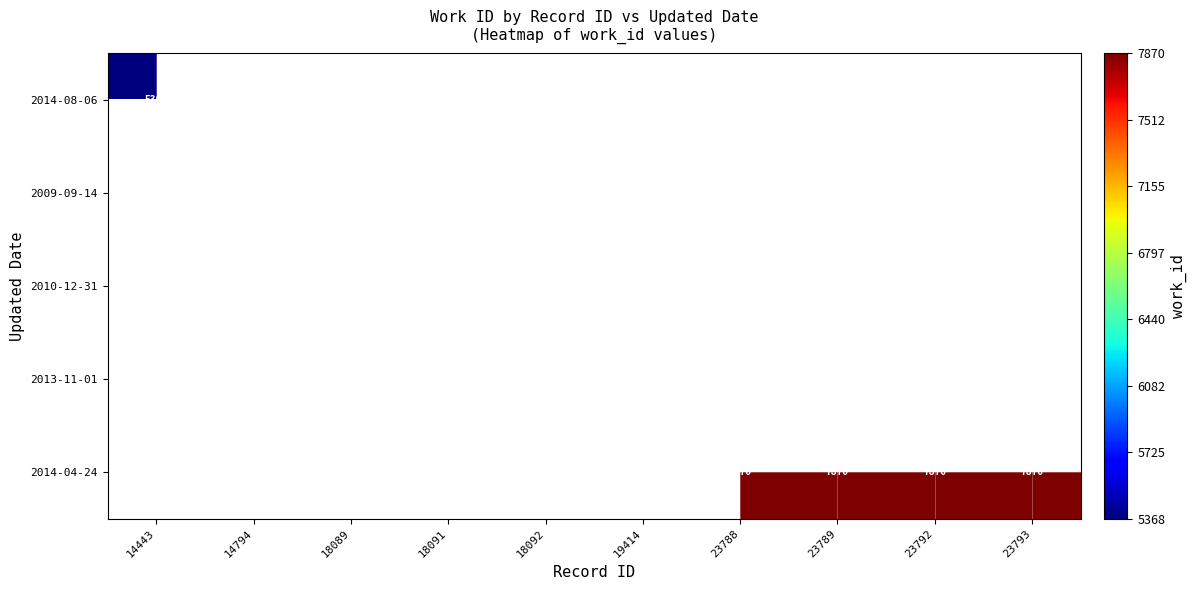

At which category does the chart reach its minimum across all series?

14443